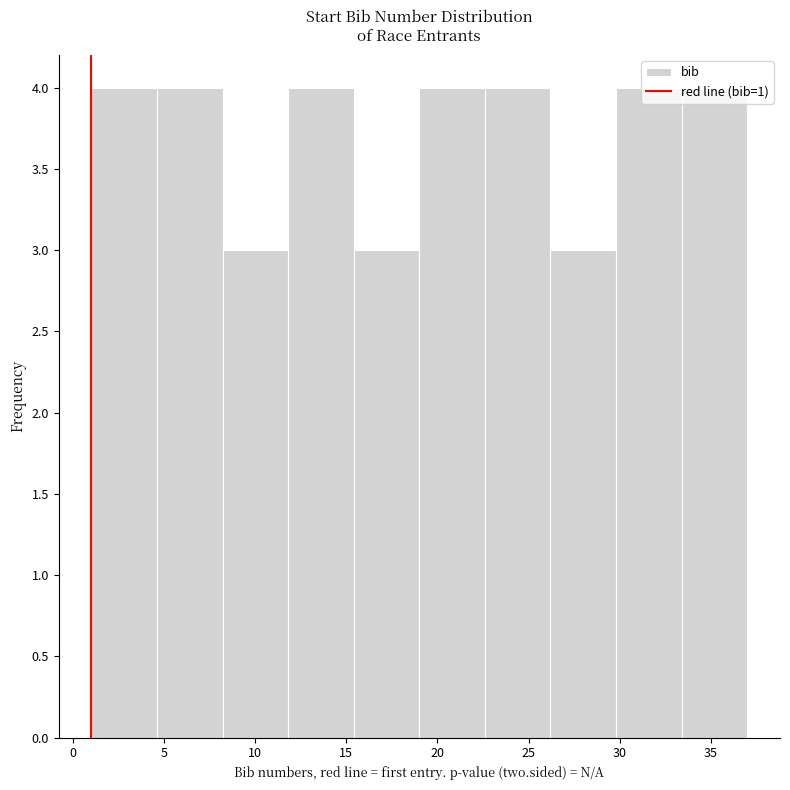

Reading left to right, transcribe this chart: for each bar, give the range it covers on the x-axis and its height. Neither the bar edges nor the heights are printed on the chart, so give them approximately, as read against the axes.

1.0 to 4.6: 4
4.6 to 8.2: 4
8.2 to 11.8: 3
11.8 to 15.4: 4
15.4 to 19.0: 3
19.0 to 22.6: 4
22.6 to 26.2: 4
26.2 to 29.8: 3
29.8 to 33.4: 4
33.4 to 37.0: 4